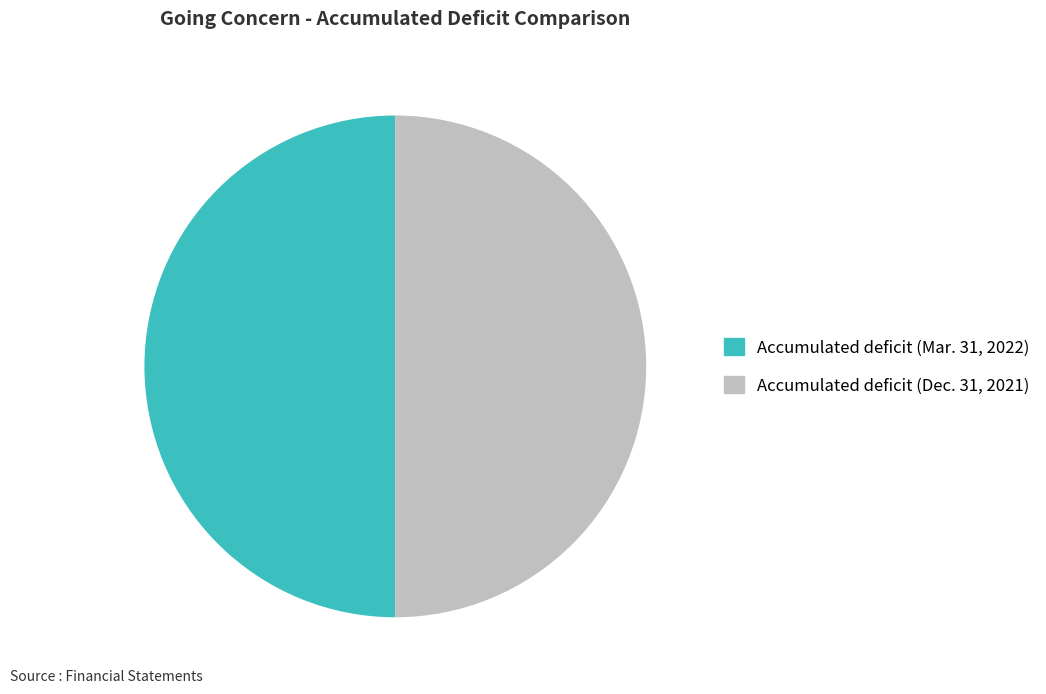

Is the sum of Accumulated deficit (Dec. 31, 2021) and Accumulated deficit (Mar. 31, 2022) greater than half?

Yes